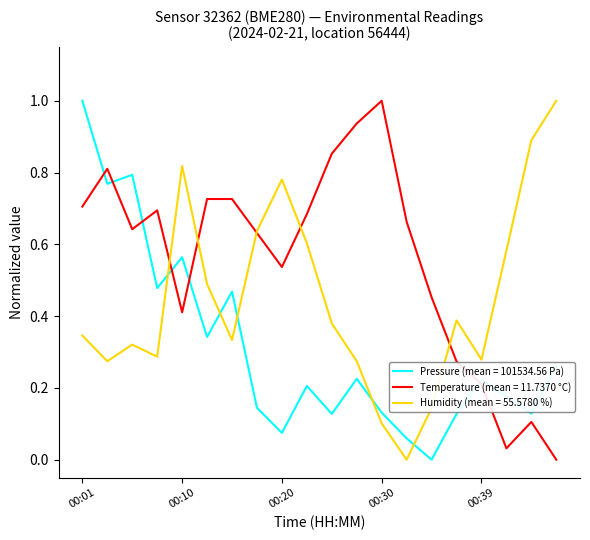

What is the maximum value for Temperature (mean = 11.7370 °C)?

1.0